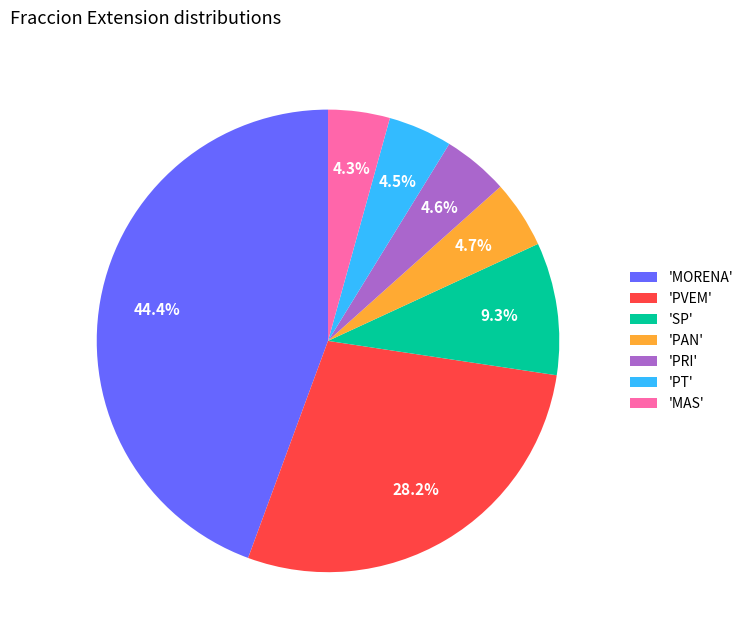

What is the ratio of the value at 'PVEM' to the value at 'MORENA'?

0.6